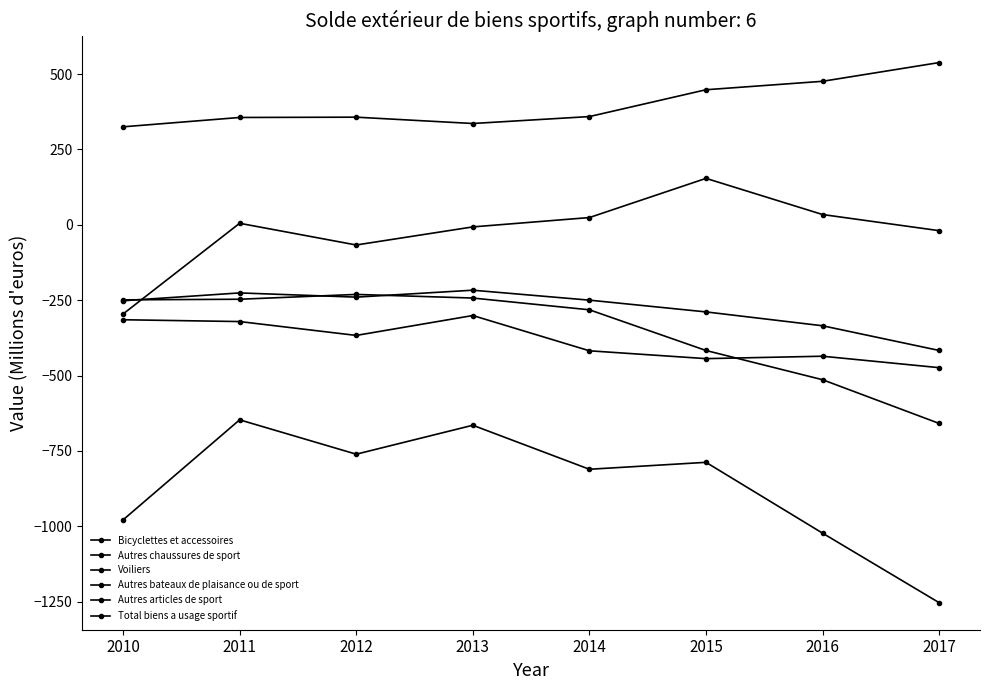

What is the average value of the Autres bateaux de plaisance ou de sport series?

-21.6